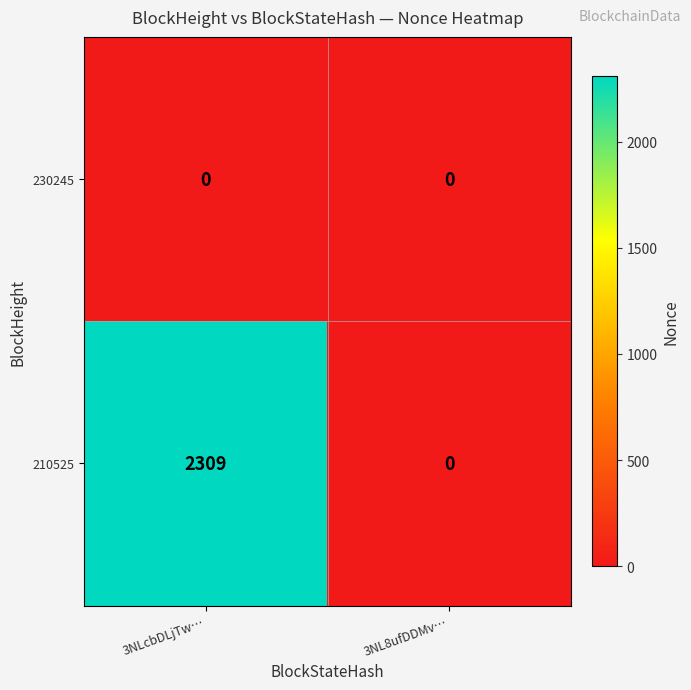

At which label is 210525 closest to 1154?

3NL8ufDDMv…